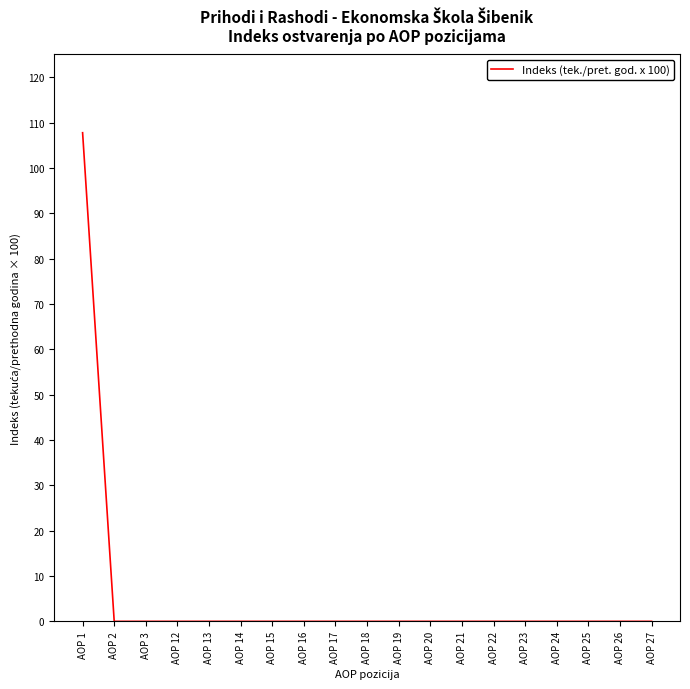

Is it true that the value at AOP 20 is -37.3?

False